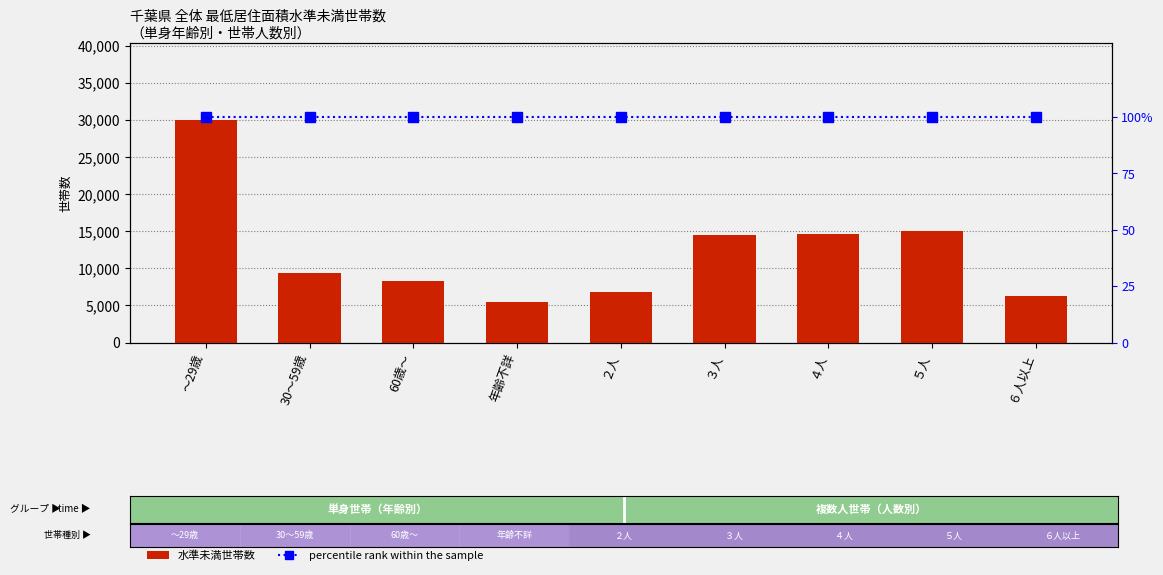

Where does the 水準未満世帯数 series first go above 9376?

～29歳